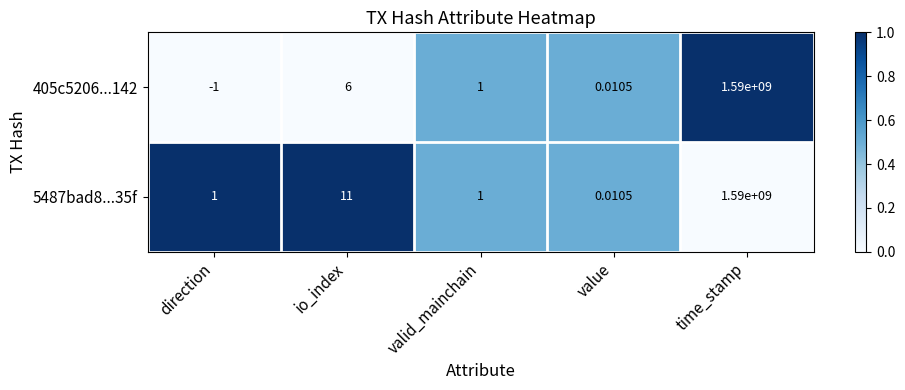

Which series changed the most between direction and valid_mainchain?

405c5206...142